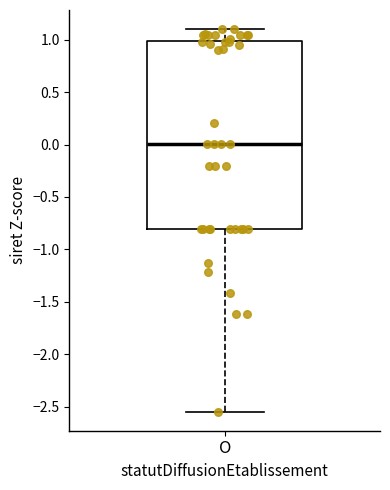

Transcribe this box plot: give where the median line is, the range the box spans, and where the two whiskers end, as read against the y-axis. The values are not printed on the chart, so give them approximately, as read against the axis.

median 0.00, box -0.80 to 1.00, whiskers -2.55 to 1.10